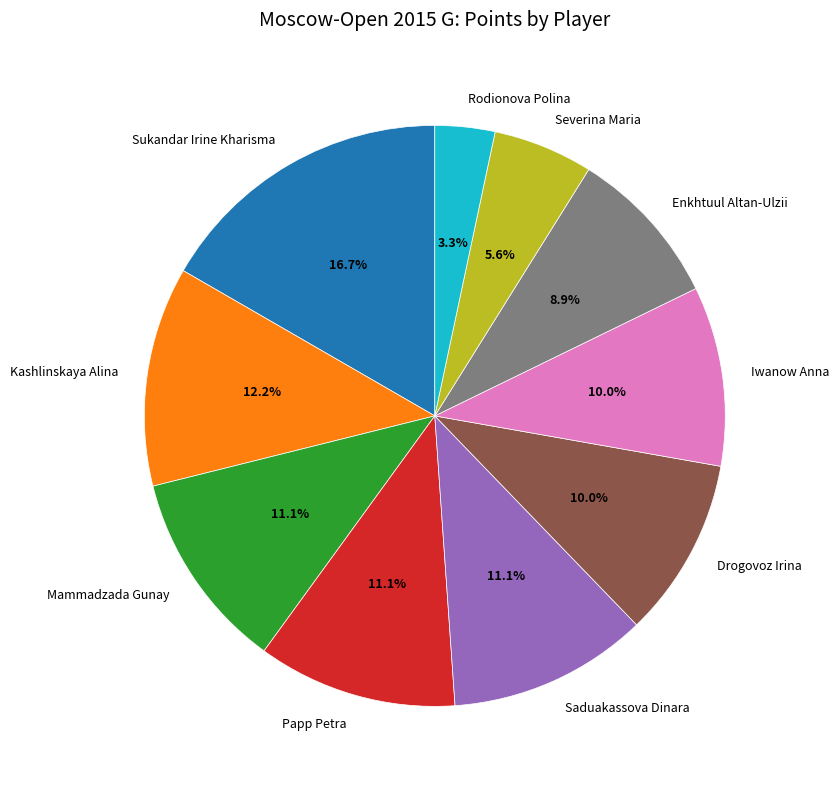

To the nearest percent, what is the difference between the largest and smallest slice percentages?

13%